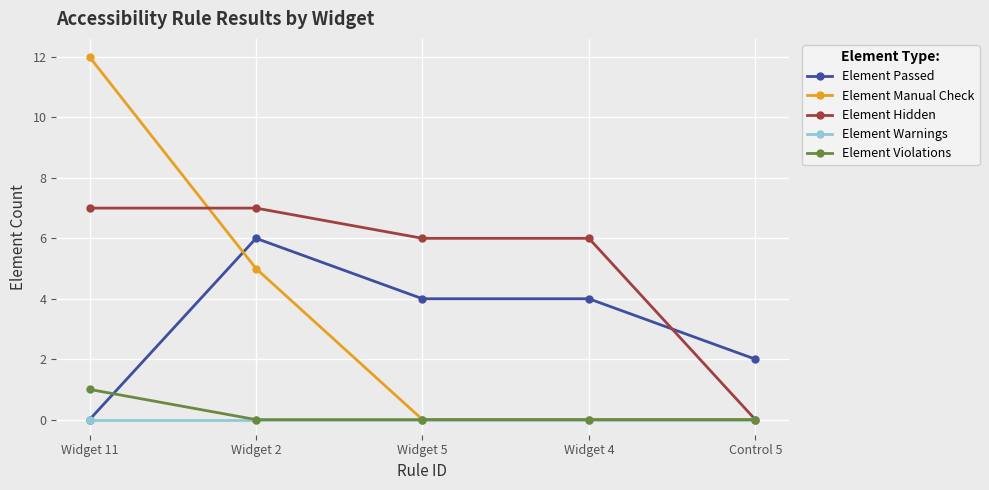

After their last crossing, which series has the higher values: Element Passed or Element Hidden?

Element Passed